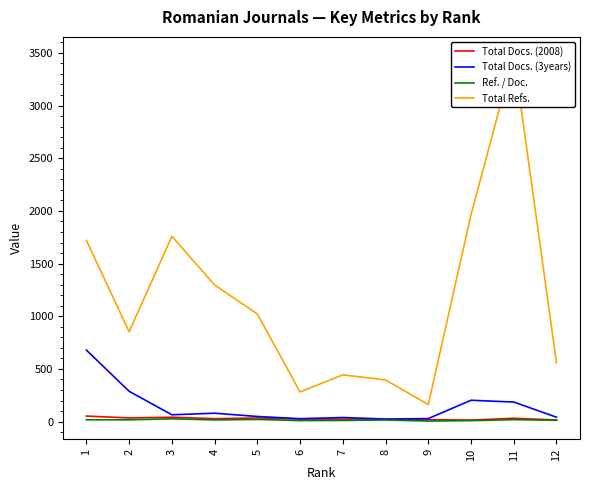

Which series changed the most between 3 and 7?

Total Refs.